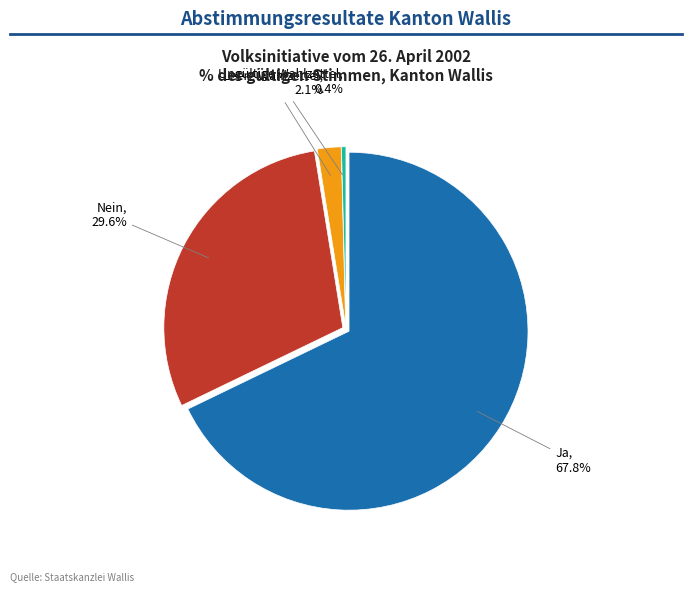

Count the number of slices in the pie.

4